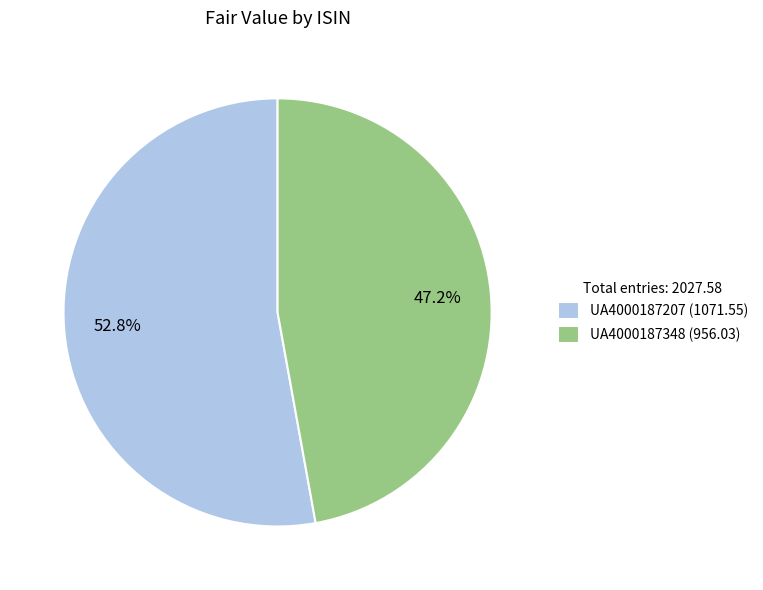

Is it true that UA4000187348 is 59% of the pie?

False